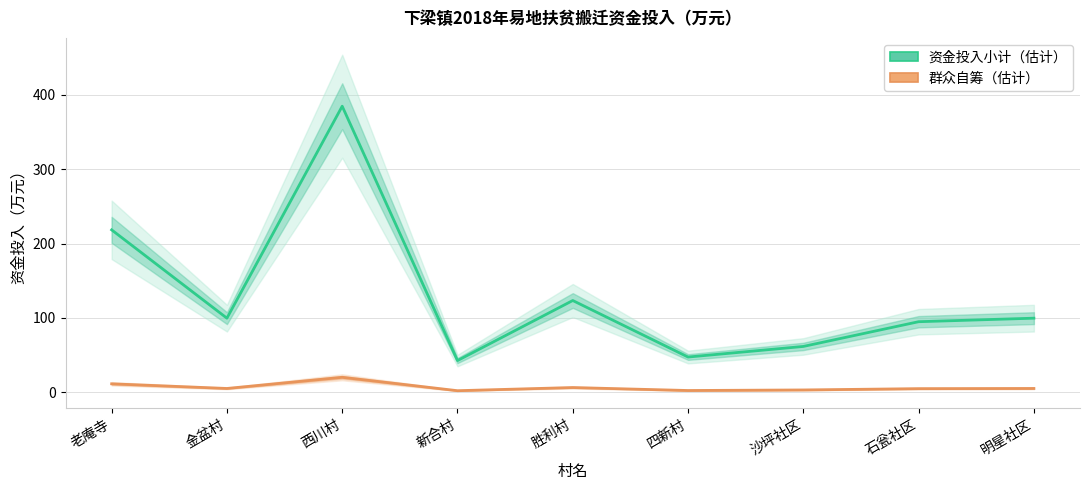

Reading right to left, transcribe all the data shown in this chart.

资金投入小计: 99.8	95.0	61.8	47.5	123.5	42.8	384.8	99.8	218.5
群众自筹: 5.2	5.0	3.2	2.5	6.5	2.2	20.2	5.2	11.5